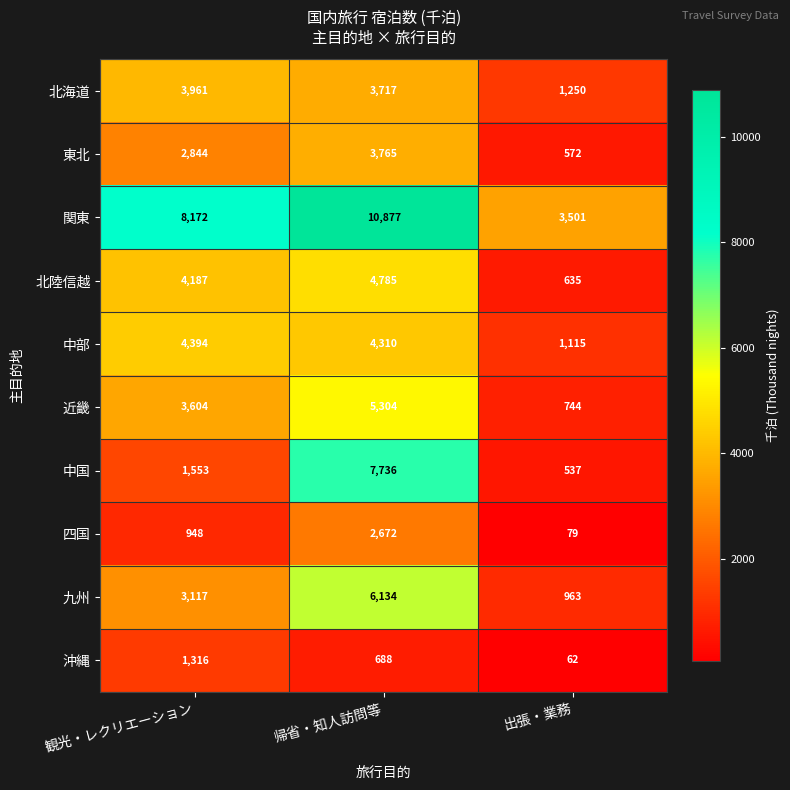

List the series in order of their peak value, highest first.

関東, 中国, 九州, 近畿, 北陸信越, 中部, 北海道, 東北, 四国, 沖縄